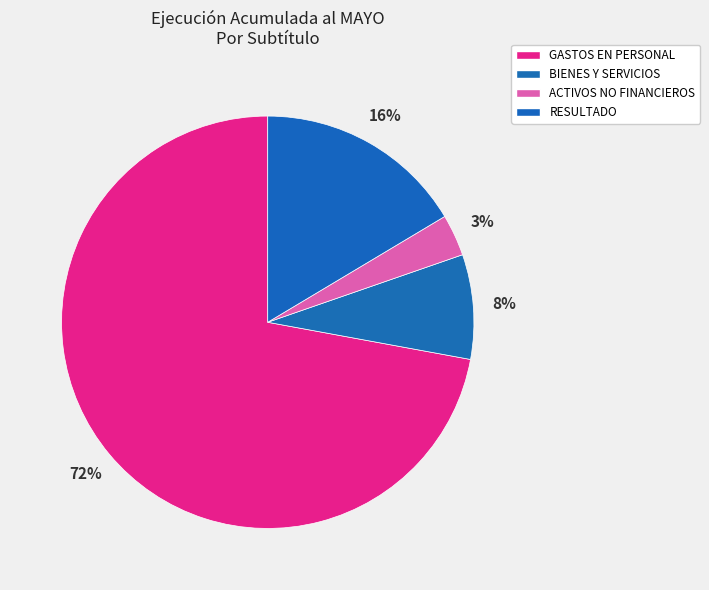

Is RESULTADO the majority of the pie?

No